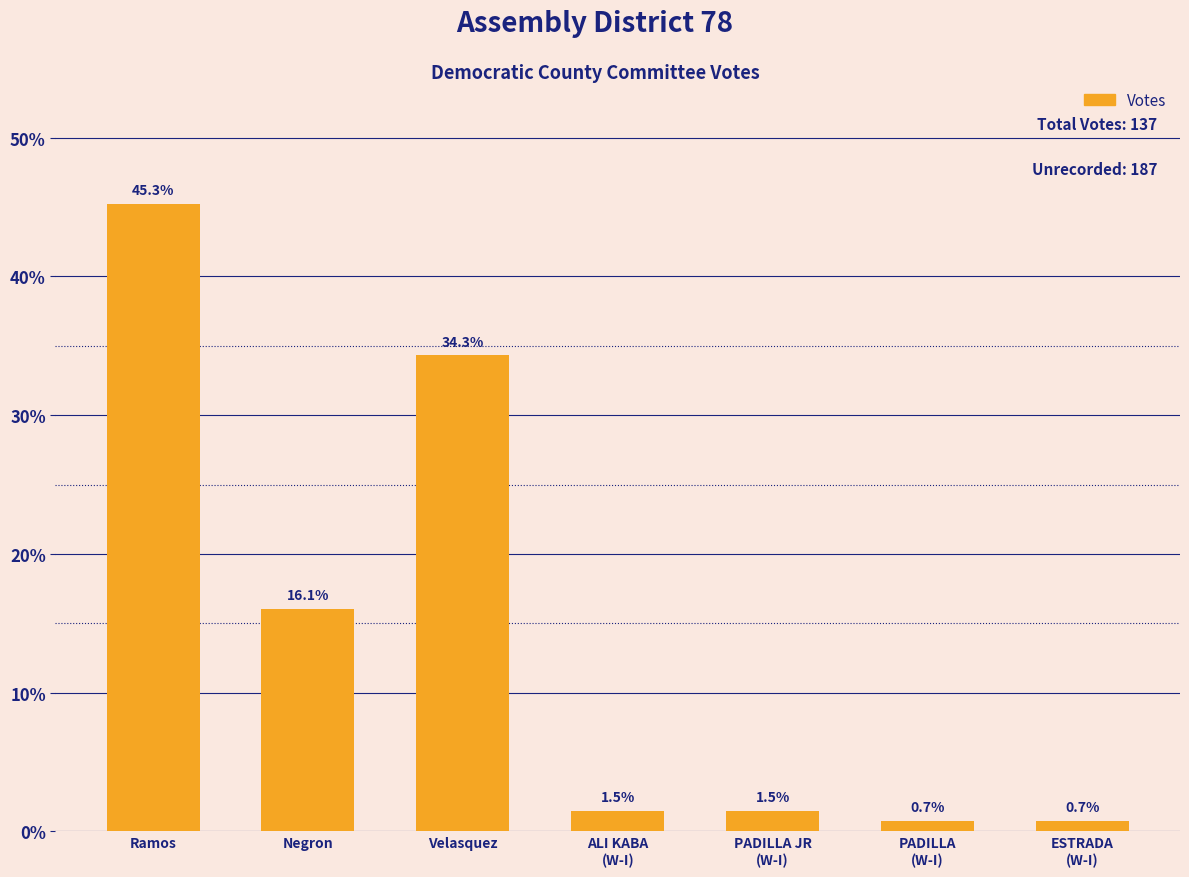

Is it true that the value at Velasquez is 34.3?

True